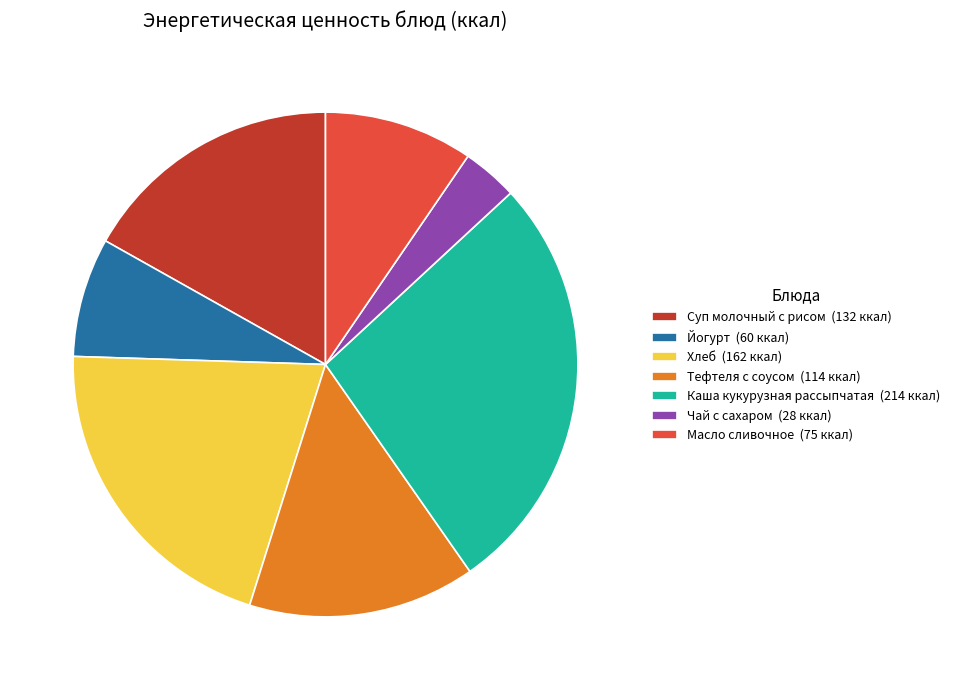

Combined, do Йогурт and Хлеб account for over 50%?

No